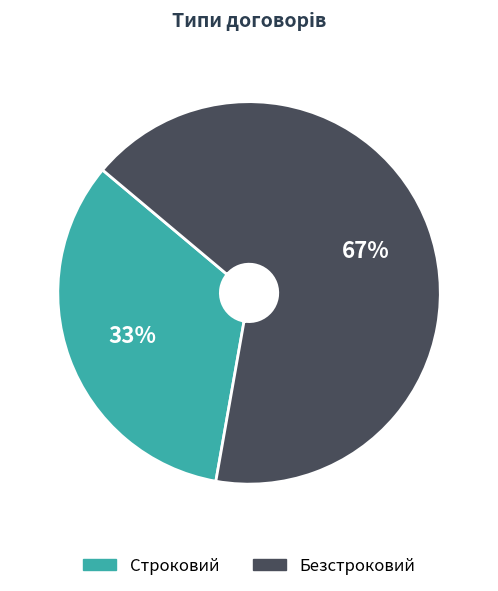

To the nearest percent, what is the average slice percentage?

50%